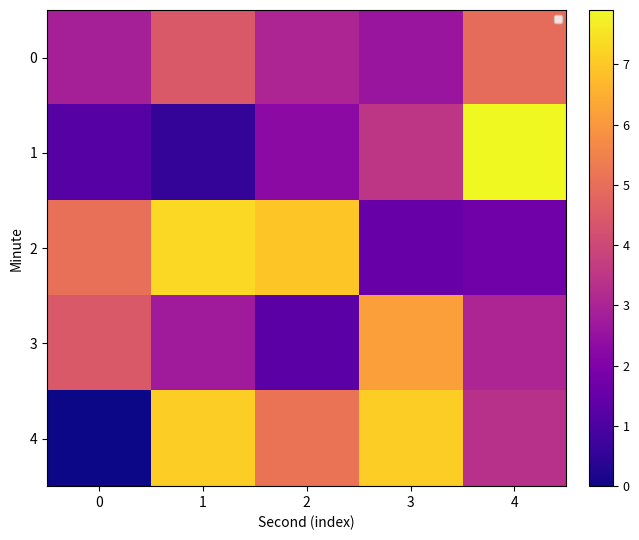

Is it true that 1 equals 1.2 at 0?

True